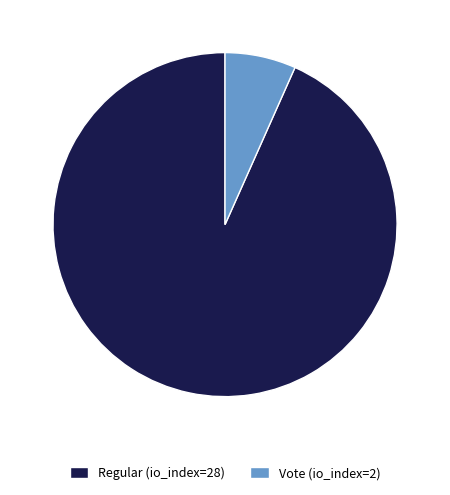

True or false: Regular (io_index=28) accounts for 98% of the total.

False